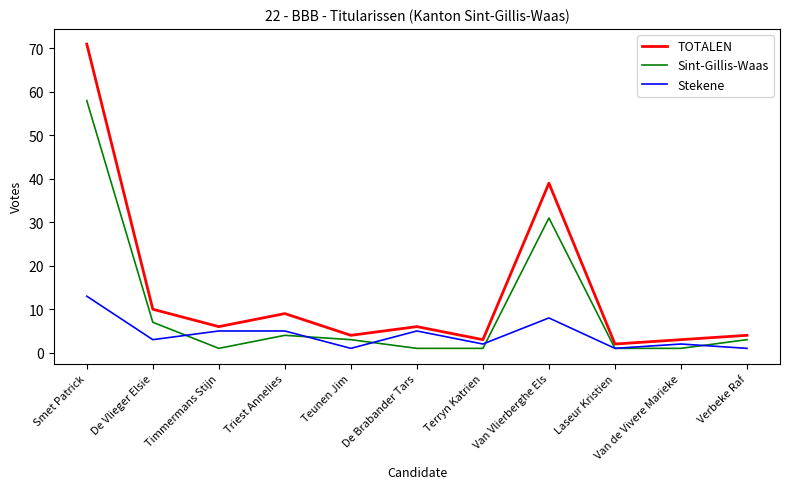

True or false: TOTALEN has a value of 9 at Triest Annelies.

True